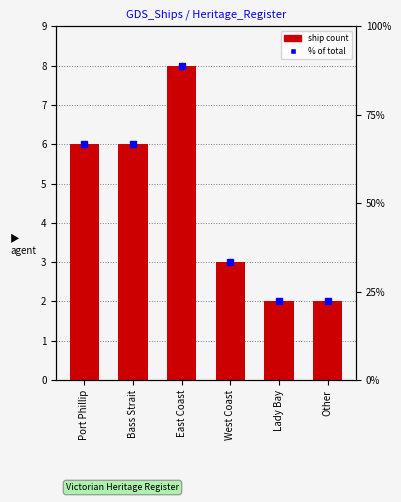

How many bars are there in total?

6